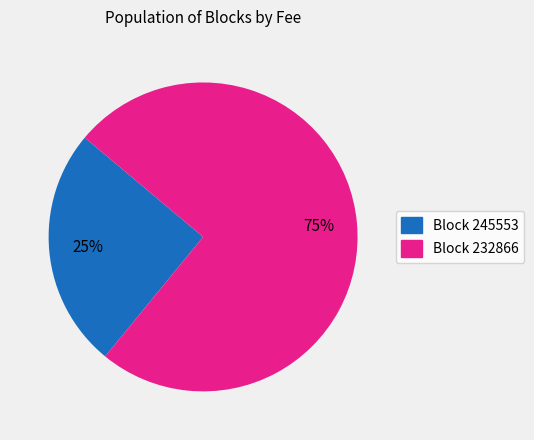

How many slices are in this pie chart?

2